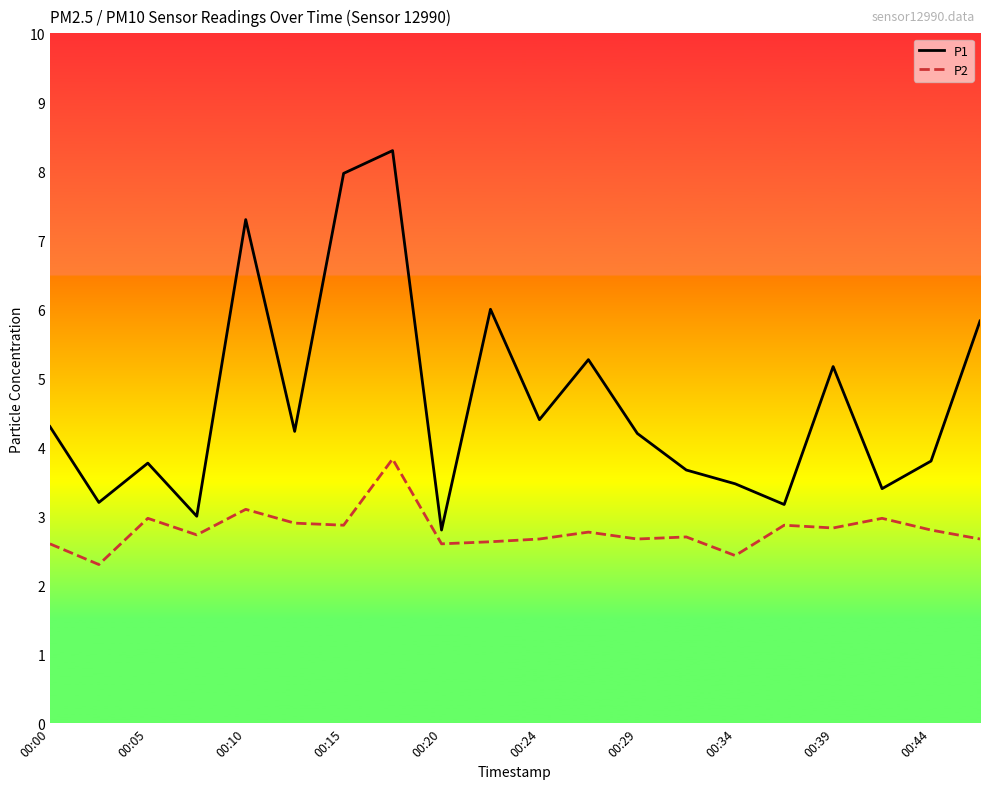

What is the difference between the second highest and second lowest values in the P2 series?

0.7